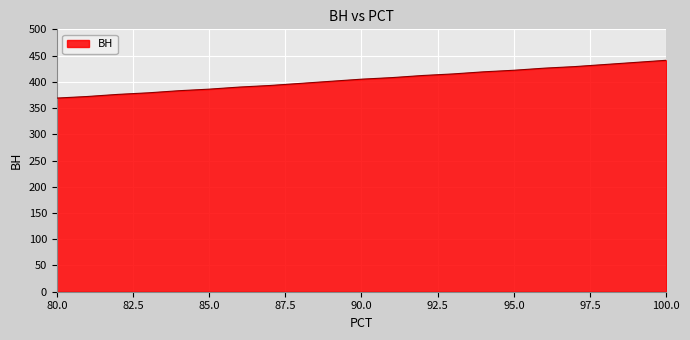

Reading left to right, extract all data points from this chart.

369	372	376	379	383	386	390	393	397	401	405	408	412	415	419	422	426	429	433	437	441